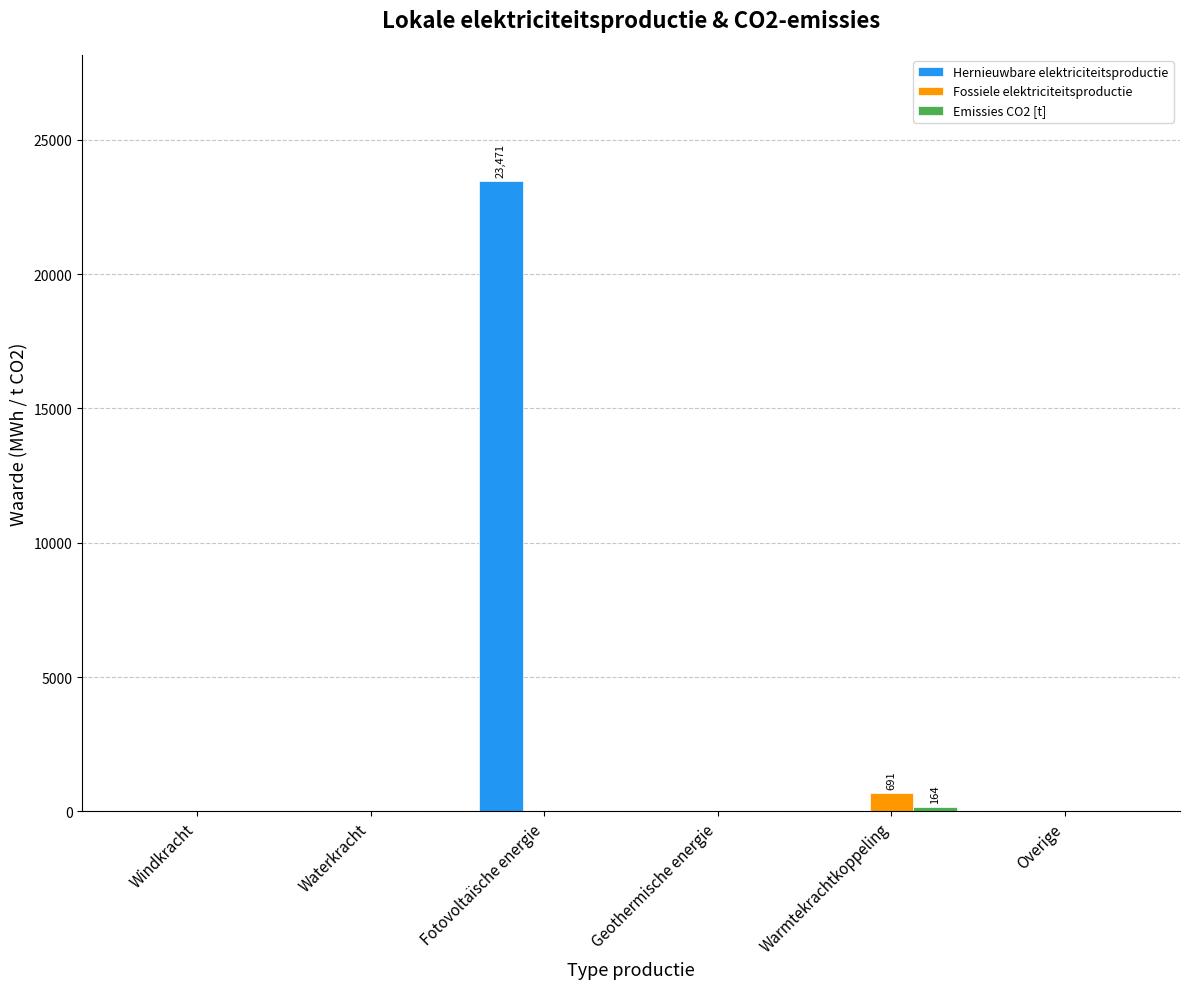

The value of Hernieuwbare elektriciteitsproductie at Overige is 0.0. True or false?

True